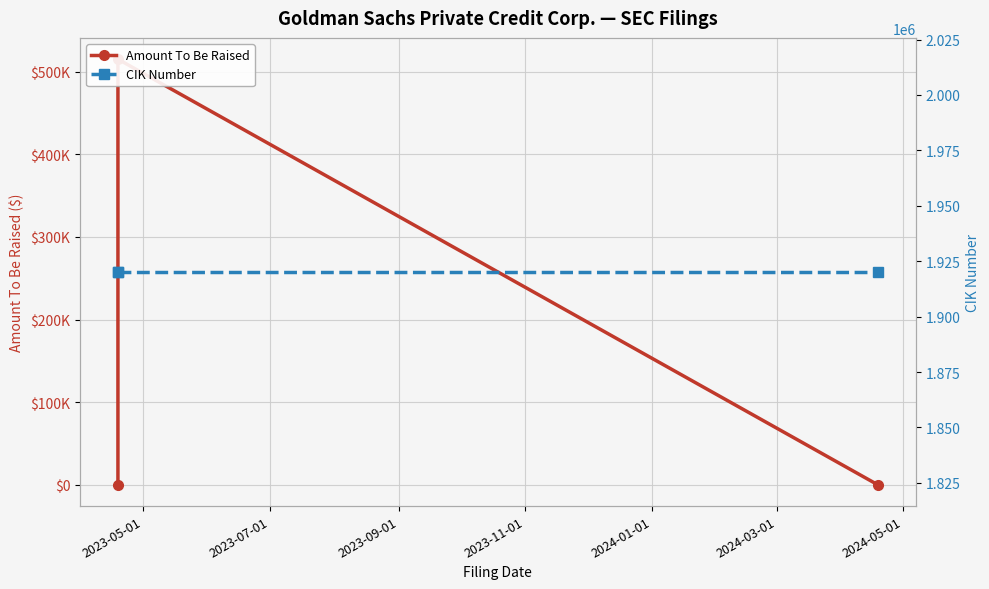

What is the average value of the CIK Number series?

1920145